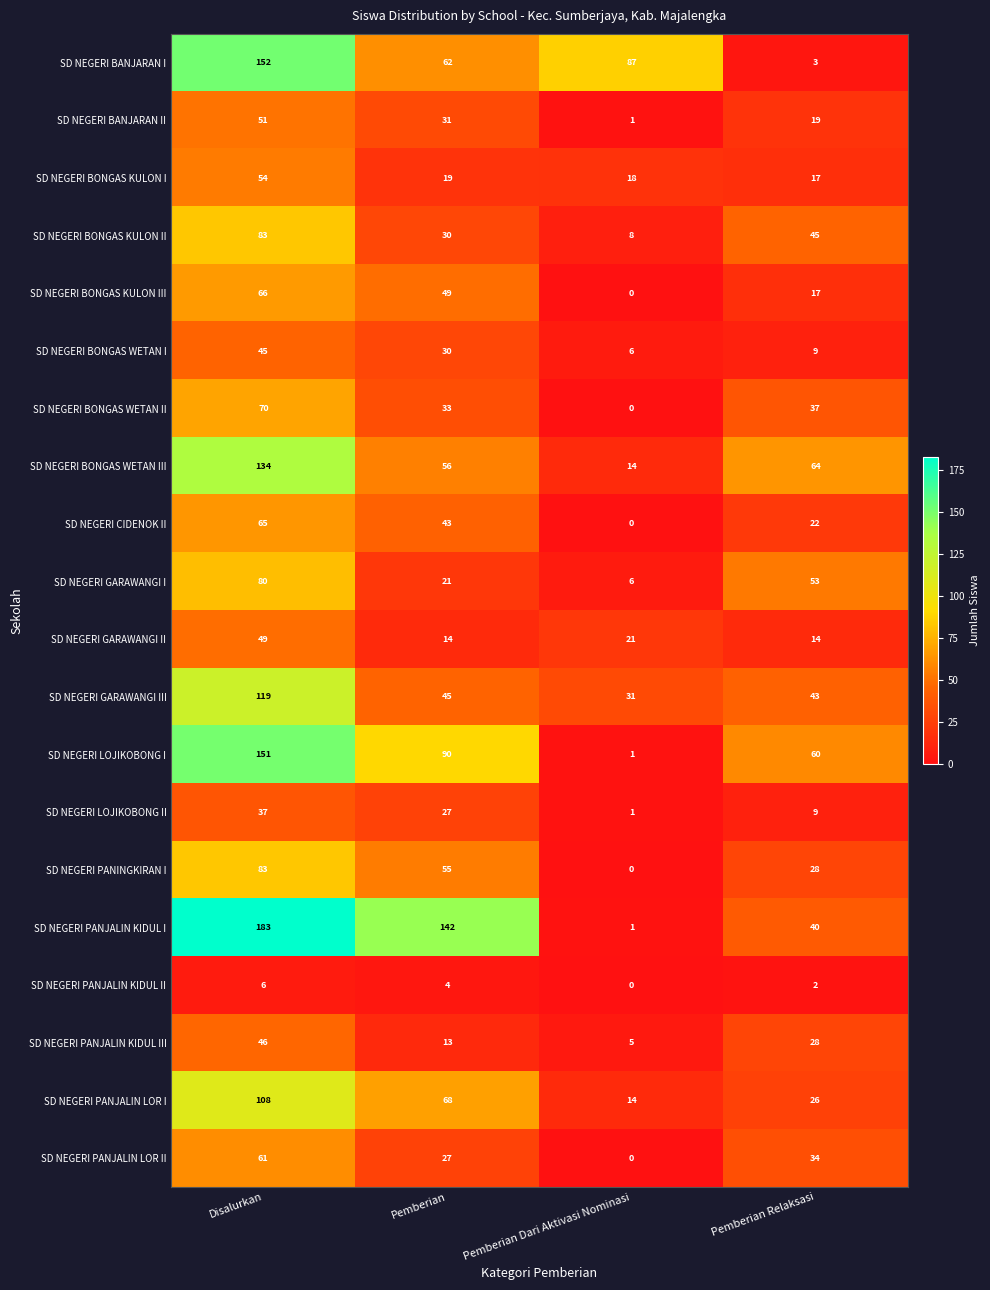

What is the difference between the maximum and minimum values in the SD NEGERI PANJALIN LOR I series?

94